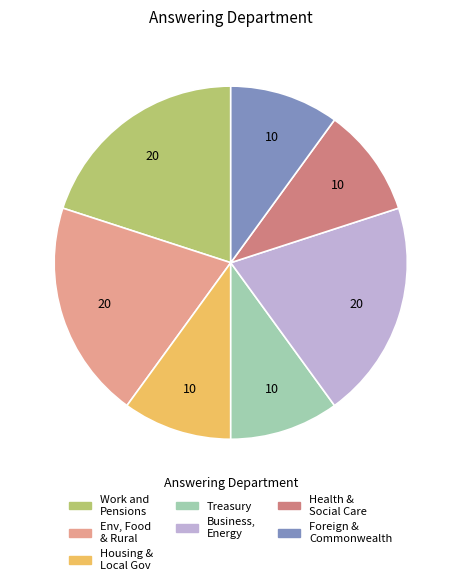

Is there any slice that represents more than half of the pie?

No